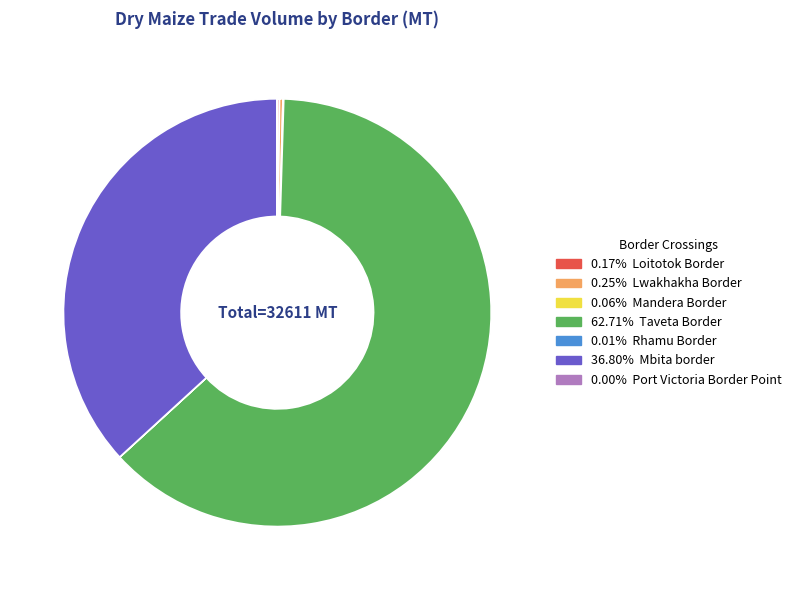

Is there any slice that represents more than half of the pie?

Yes